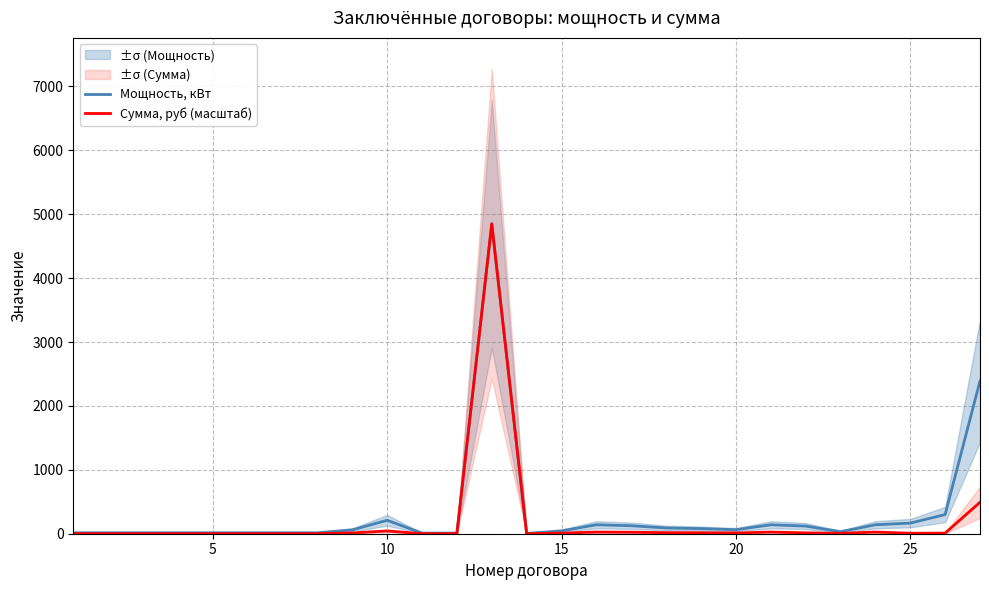

How many lines are shown in the chart?

2